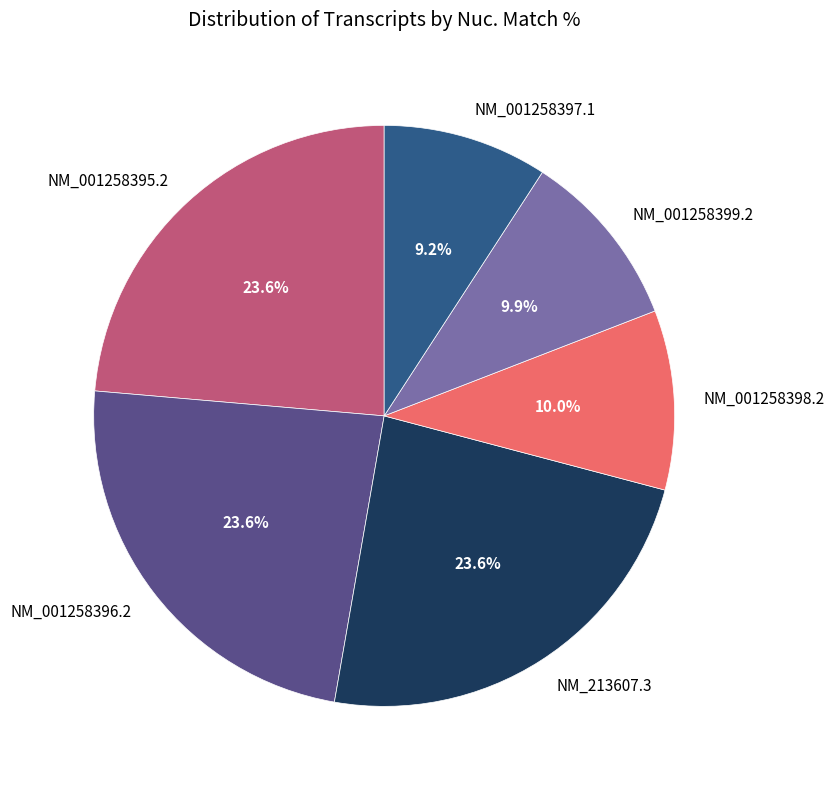

Does any single category account for the majority?

No